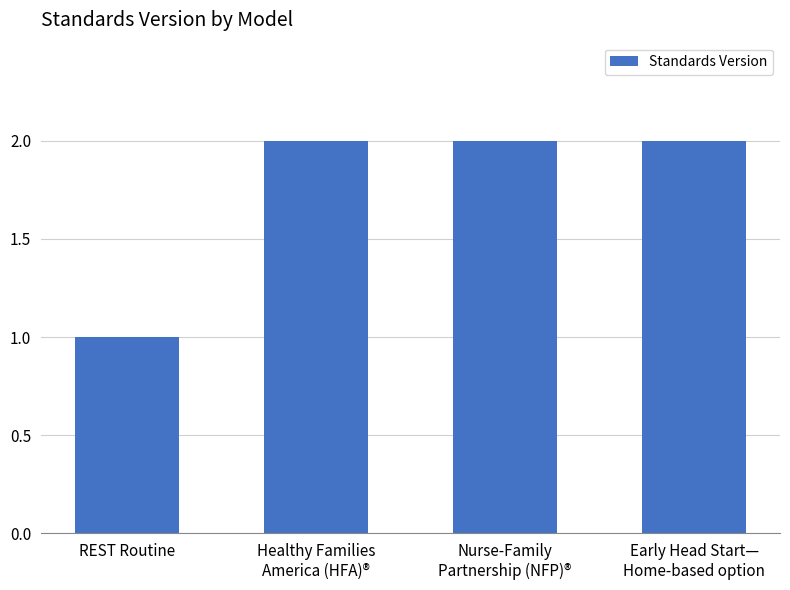

The value at Healthy Families
America (HFA)® is 1. True or false?

False